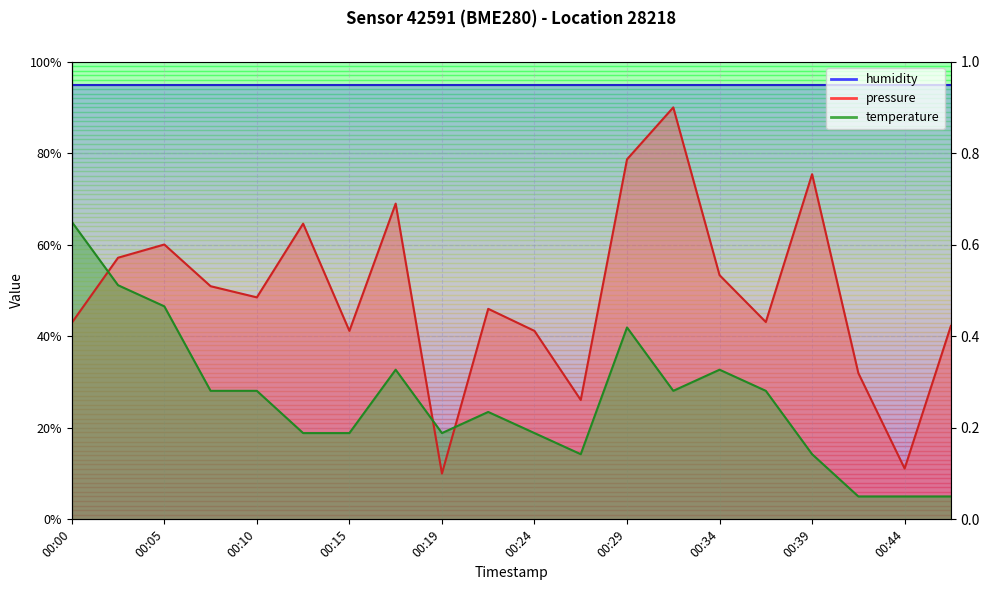

True or false: pressure and temperature intersect in this chart.

True